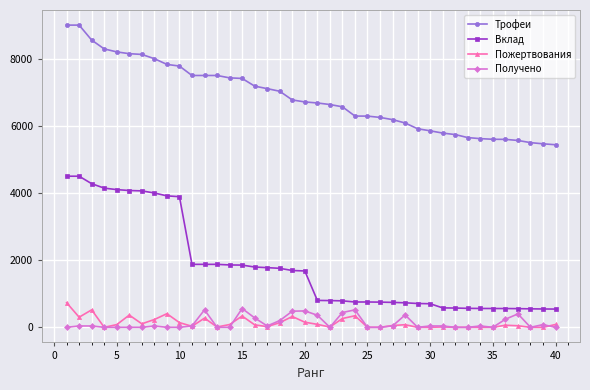

What is the minimum value for Трофеи?

5437